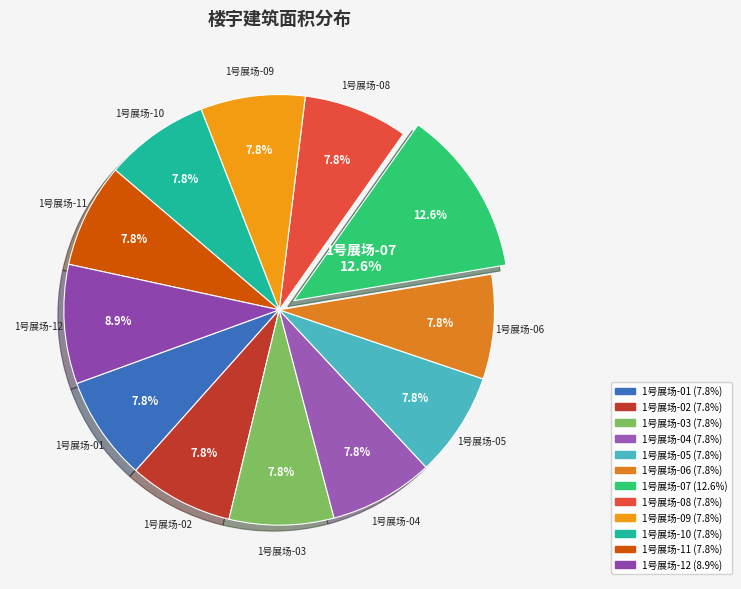

What is the total percentage of 1号展场-10 and 1号展场-04?

15.7%